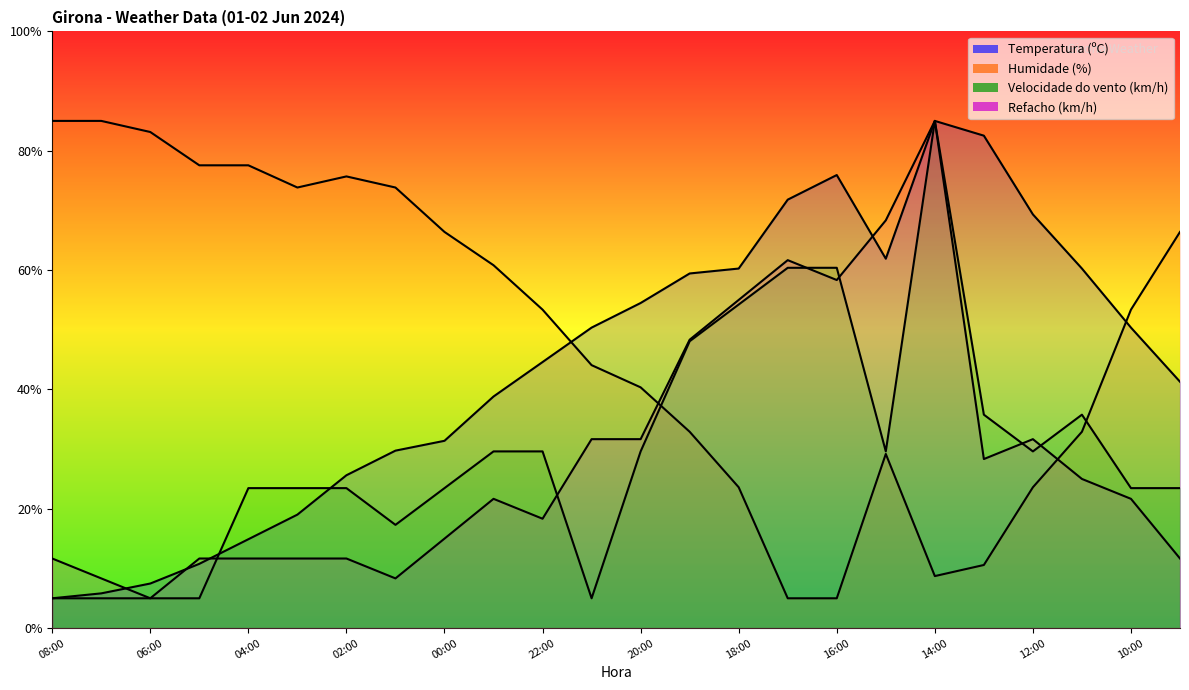

What is the greatest value displayed?

85.0